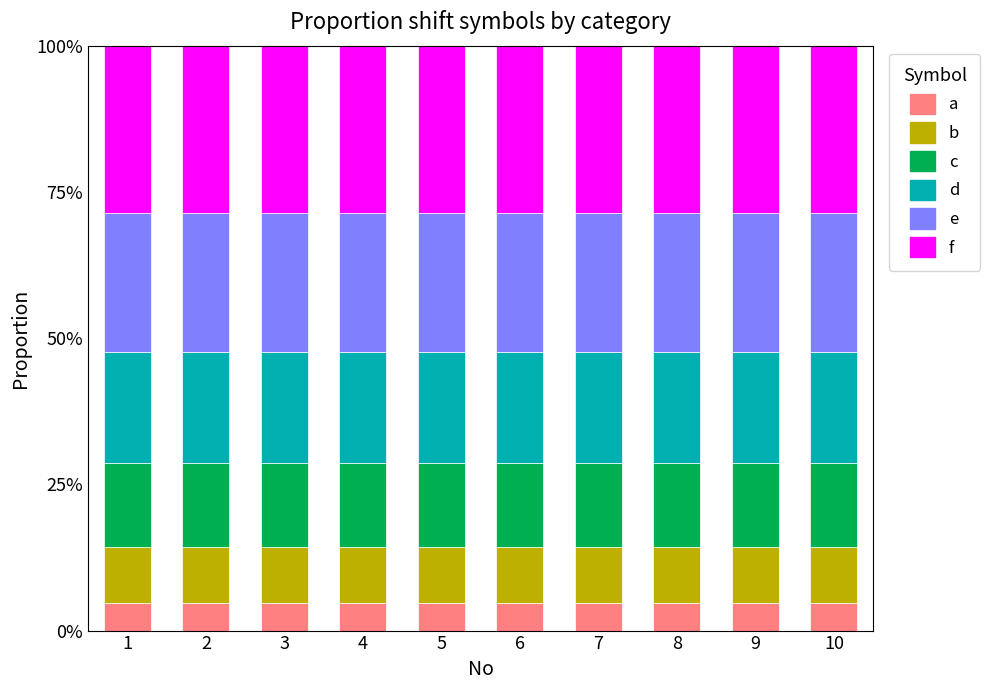

The b series shows 0.0 at 7. True or false?

False